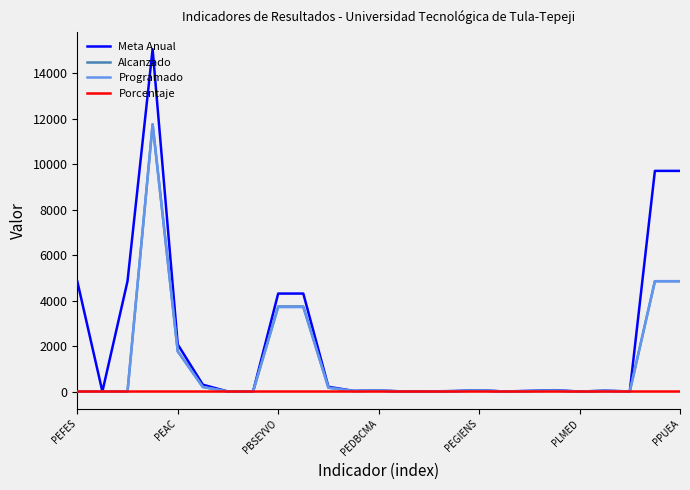

What is the maximum value for Meta Anual?

15050.0